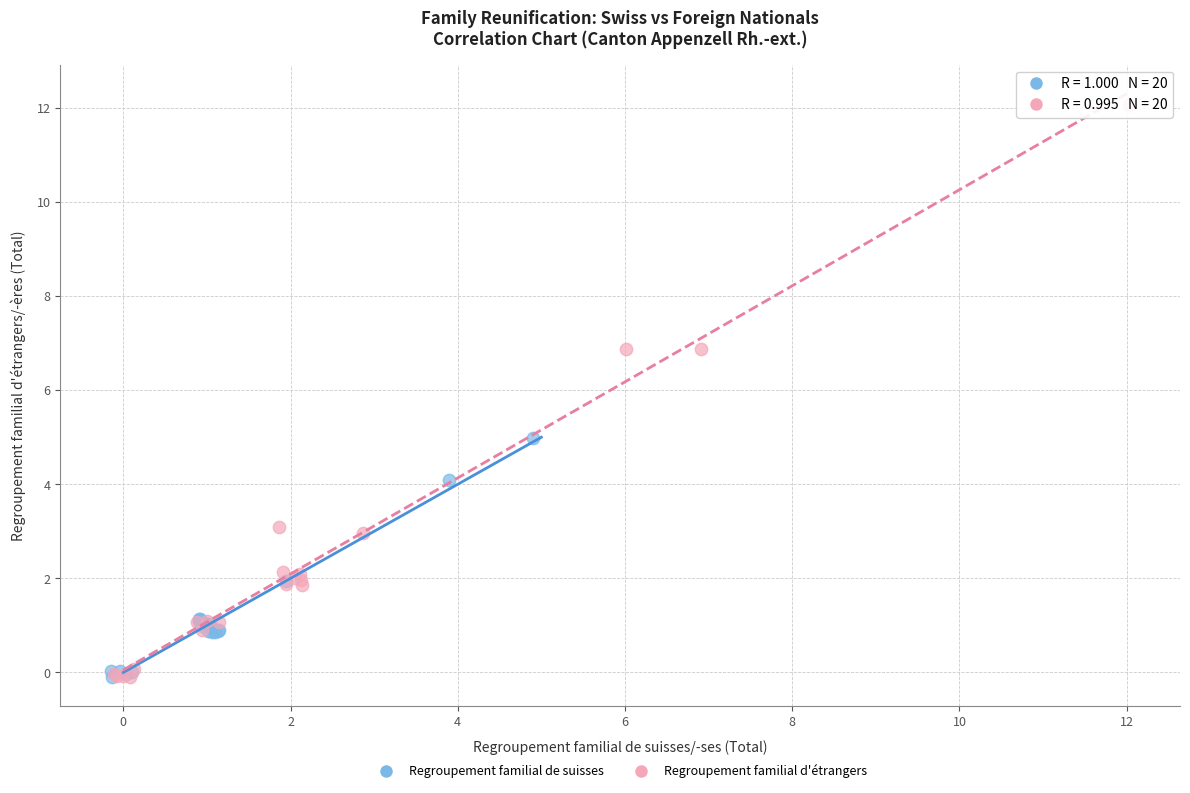

Which series reaches the maximum Y coordinate?

Regroupement familial d'étrangers